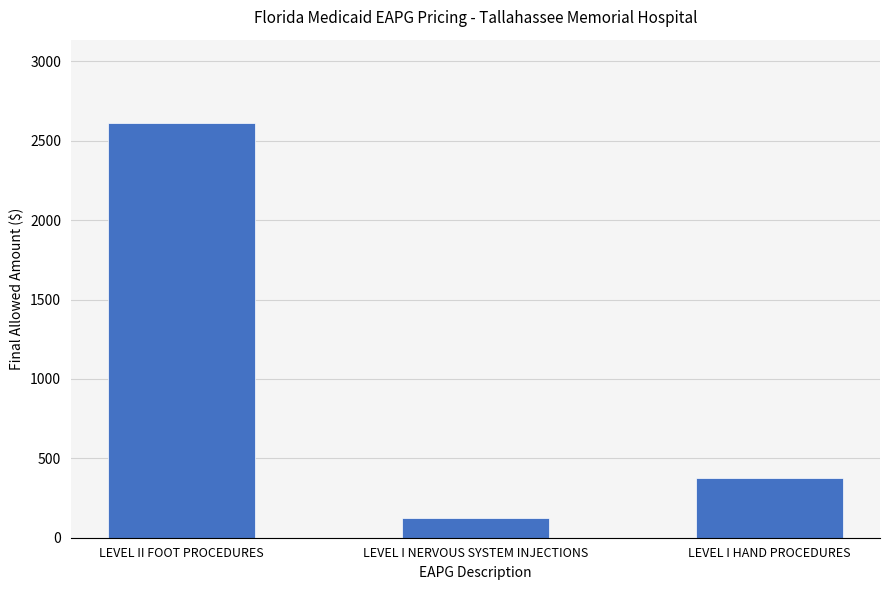

What is the ratio of the value at LEVEL I HAND PROCEDURES to the value at LEVEL II FOOT PROCEDURES?

0.1